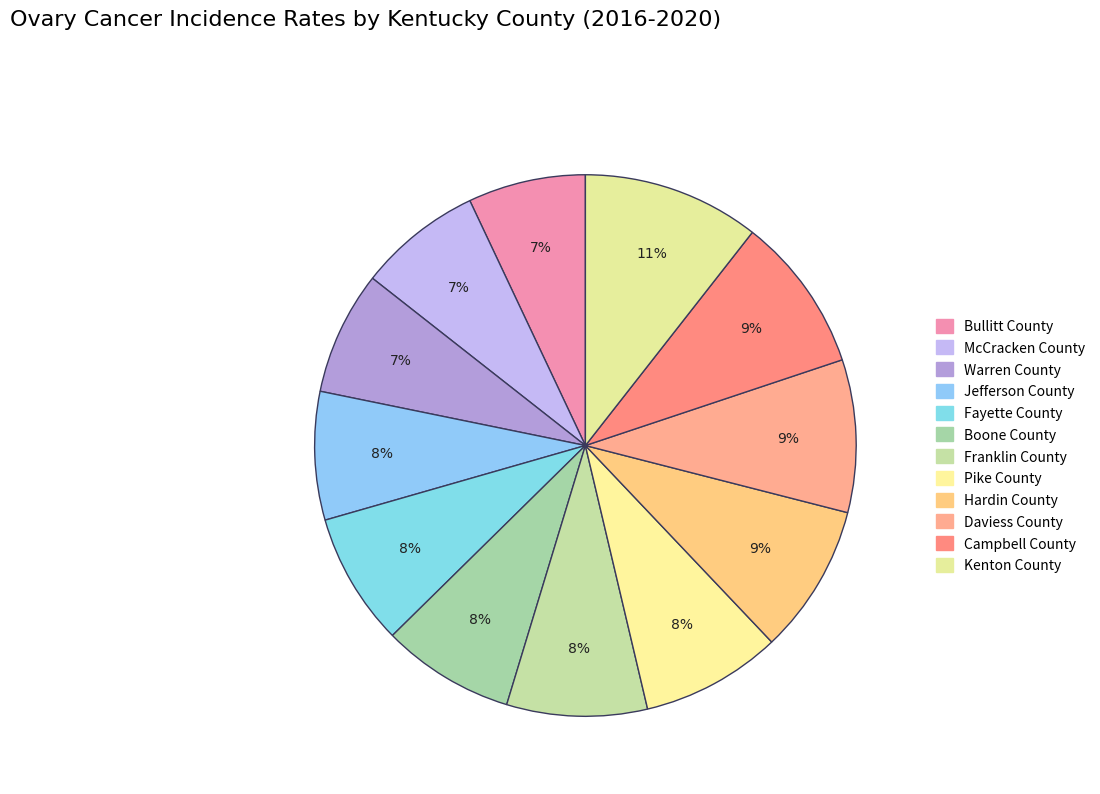

Which has a higher value, Fayette County or Hardin County?

Hardin County